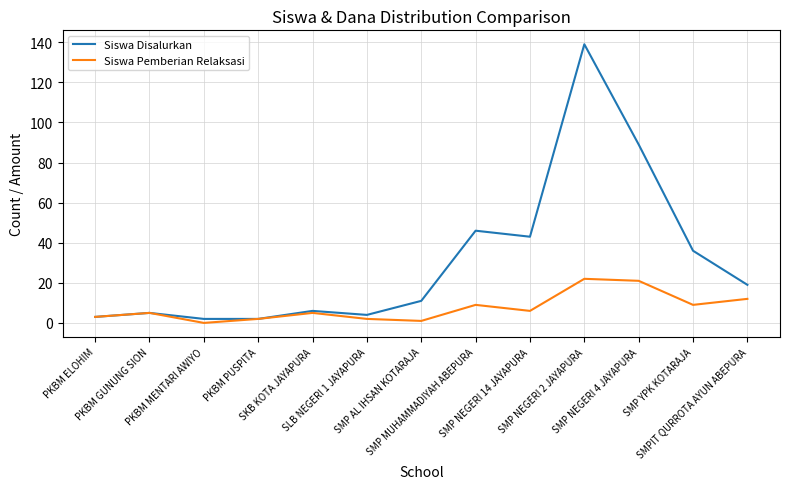

What is the difference between the maximum and minimum values in the Siswa Pemberian Relaksasi series?

22